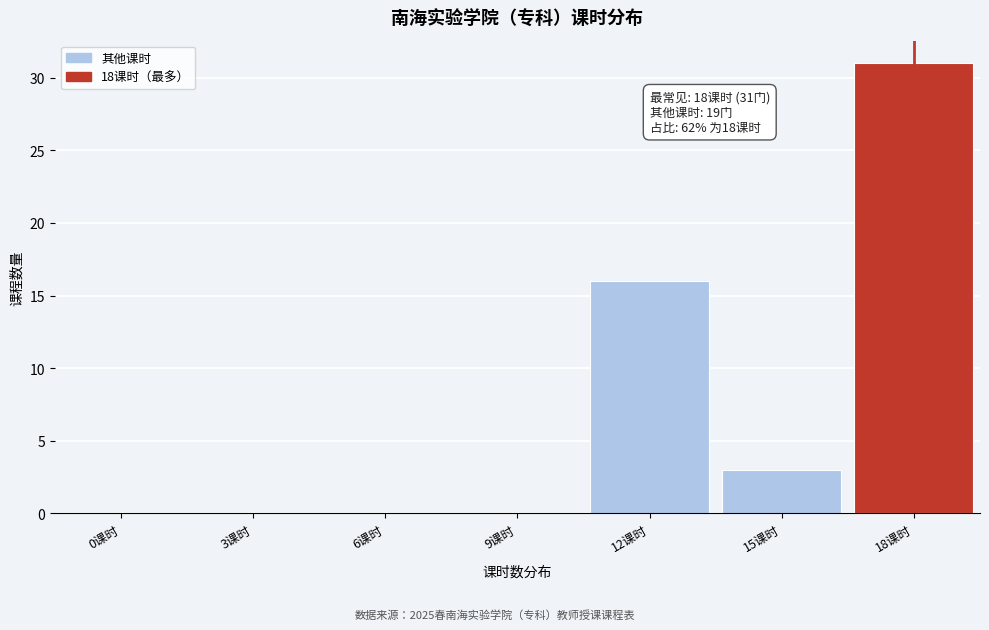

Reading right to left, transcribe all the data shown in this chart.

18课时=31	15课时=3	12课时=16	9课时=0	6课时=0	3课时=0	0课时=0